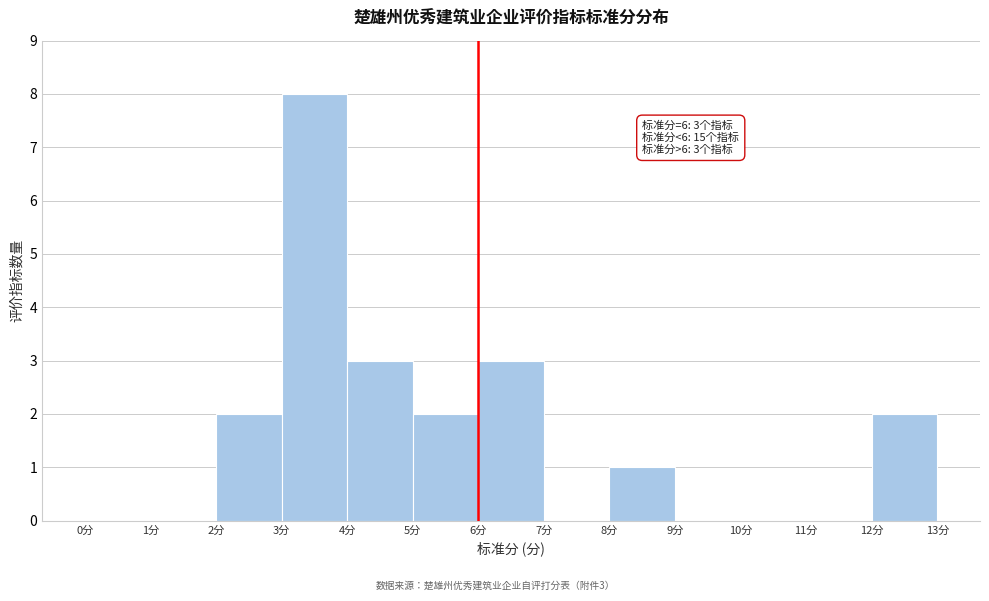

Which range on the x-axis has the tallest bar?

3 to 4